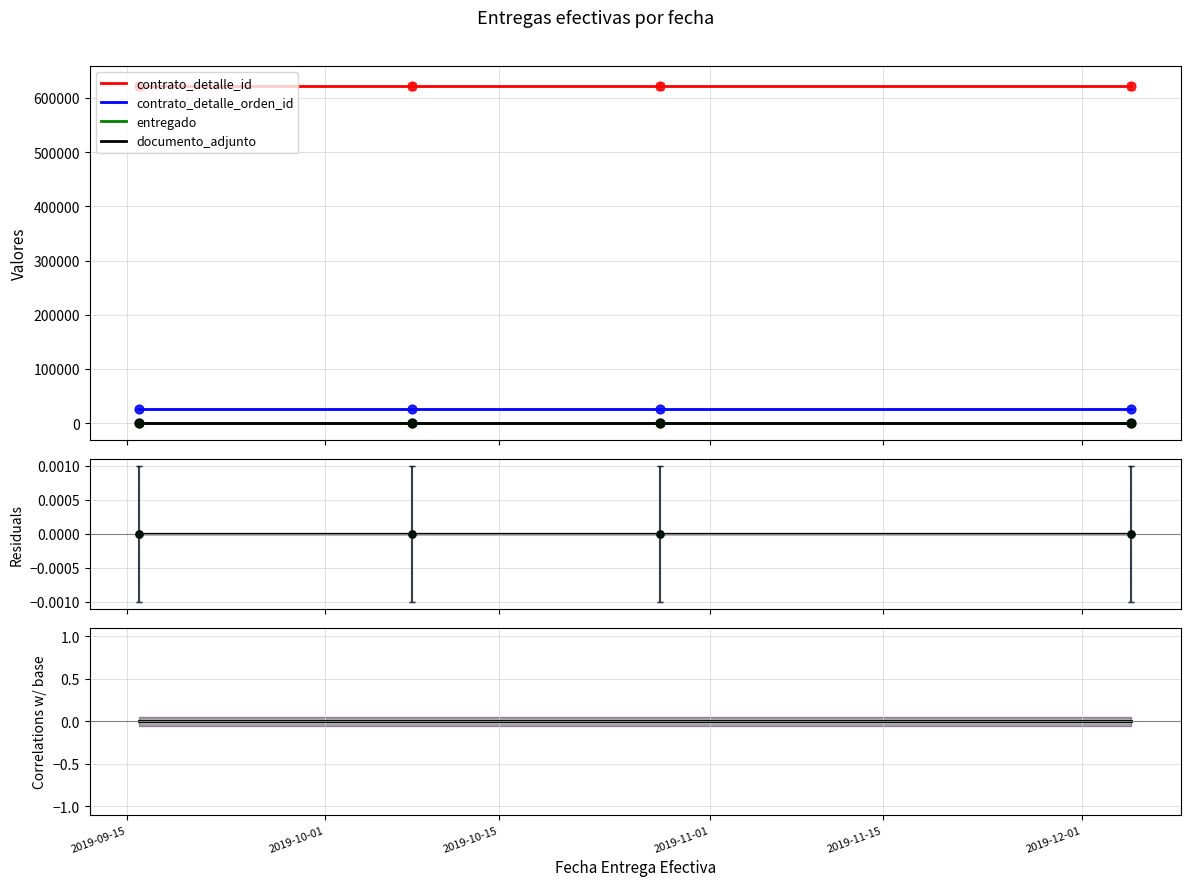

What are all the series names shown in the legend?

contrato_detalle_id, contrato_detalle_orden_id, entregado, documento_adjunto